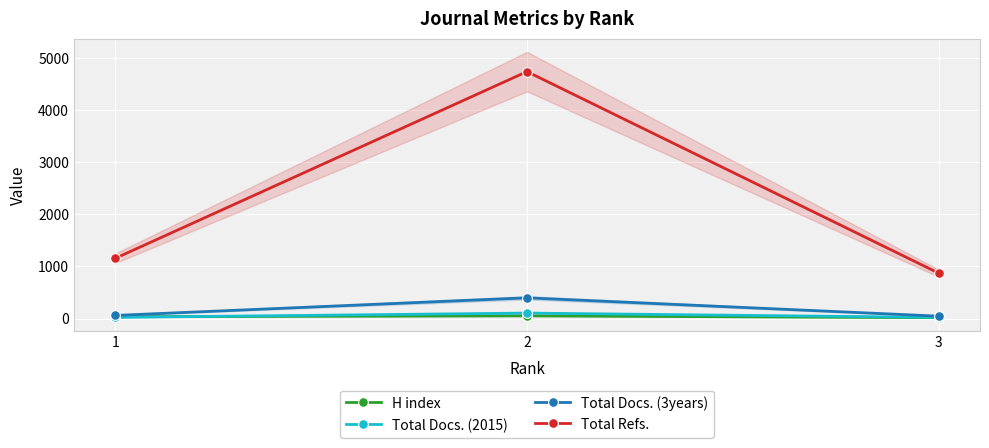

How many data points does each series have?

3